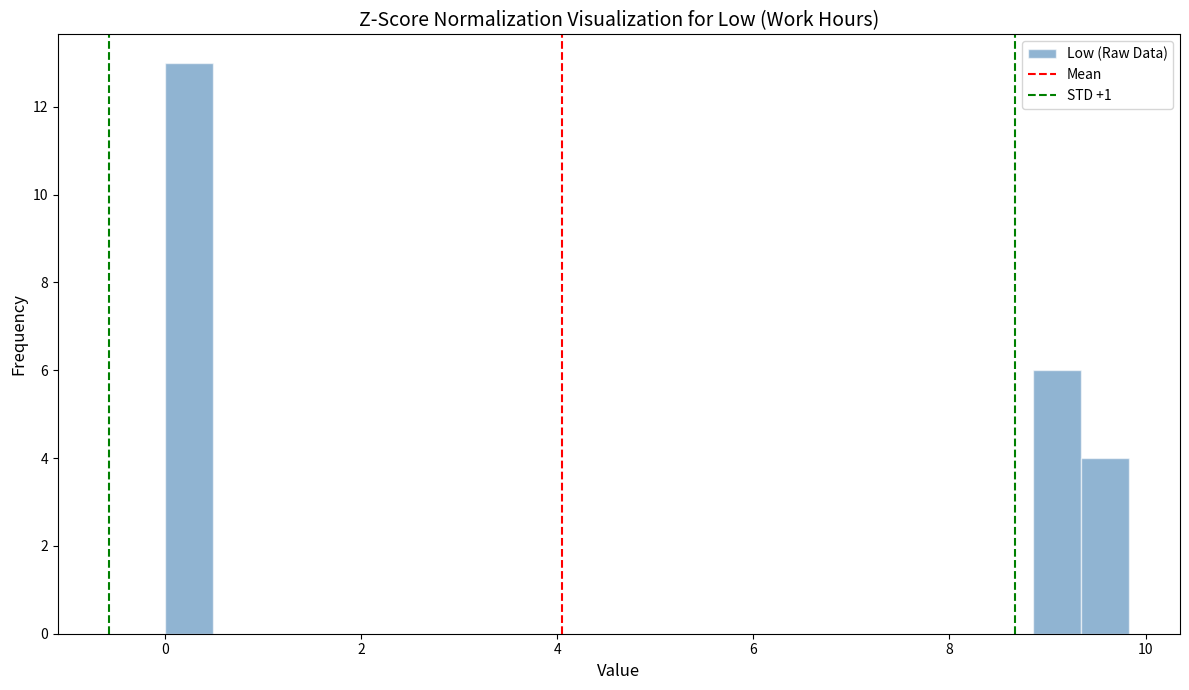

Around what value on the x-axis is the tallest bar? Give the approximate position of its centre, as read against the axis.

0.2